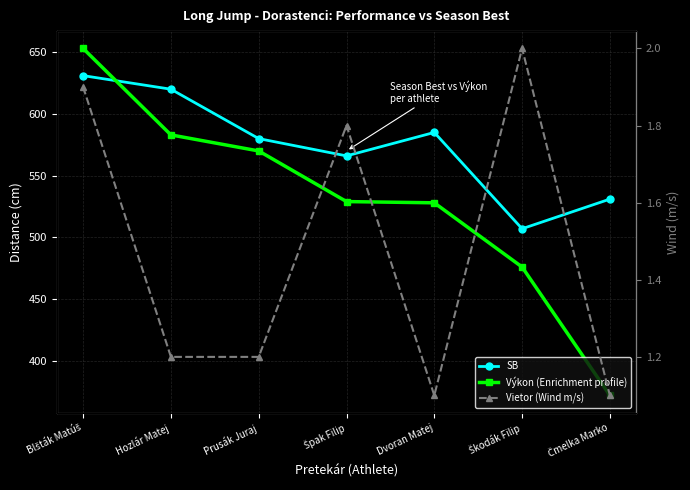

Is it true that Výkon (Enrichment profile) equals 1006.6 at Hozlár Matej?

False